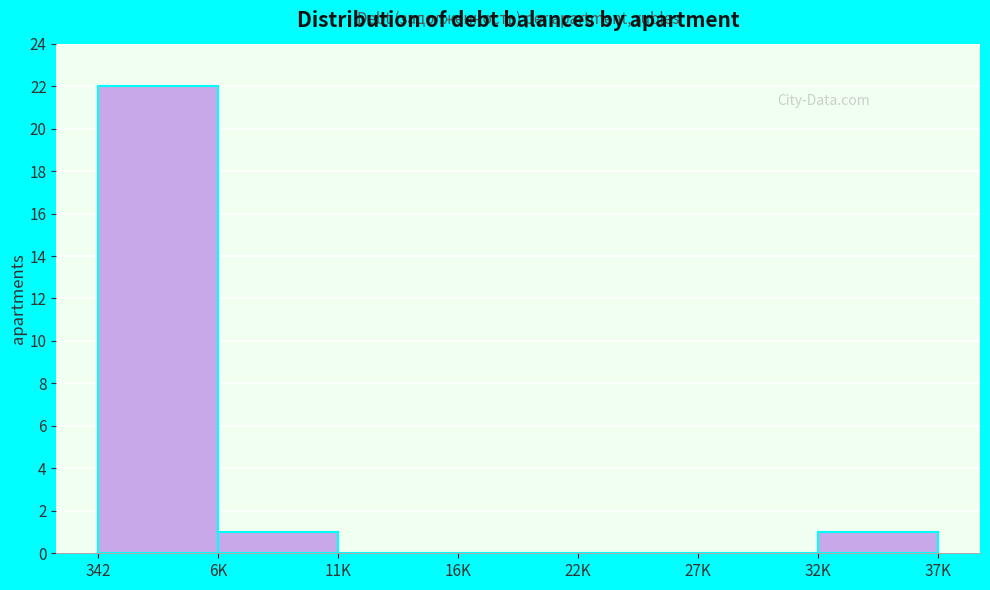

Reading left to right, list all the values displayed in this chart.

342=22	6K=1	11K=0	16K=0	22K=0	32K=0	37K=1